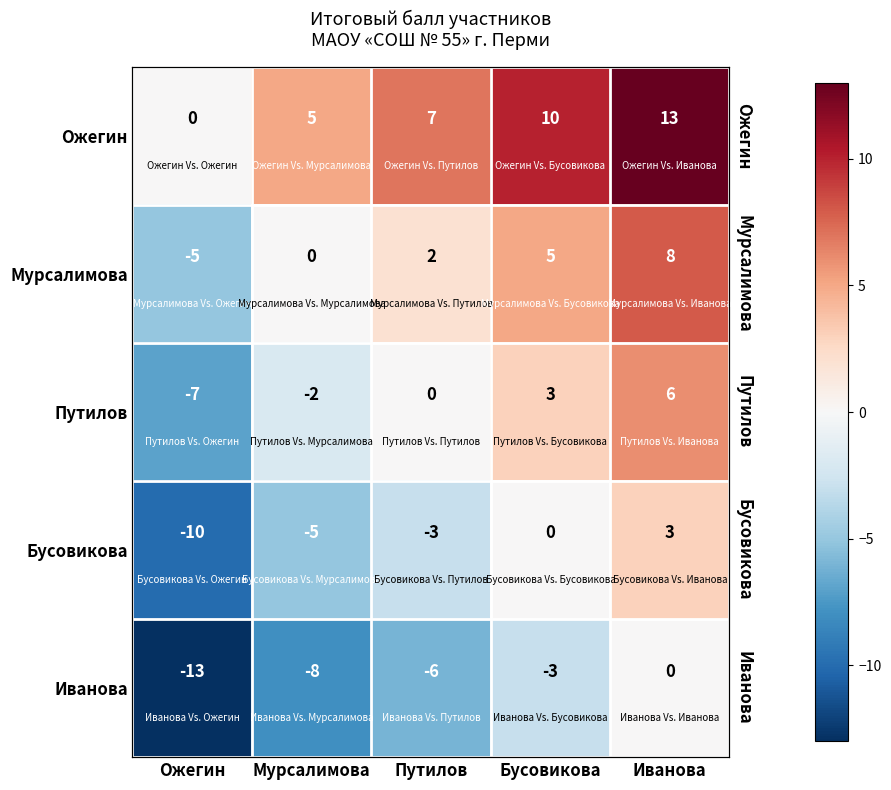

The Иванова series shows -3 at Бусовикова. True or false?

True